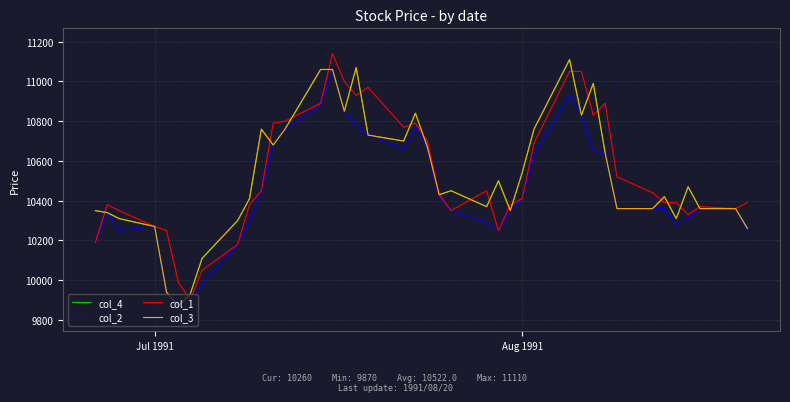

Is this an area chart (filled region under the line)?

No